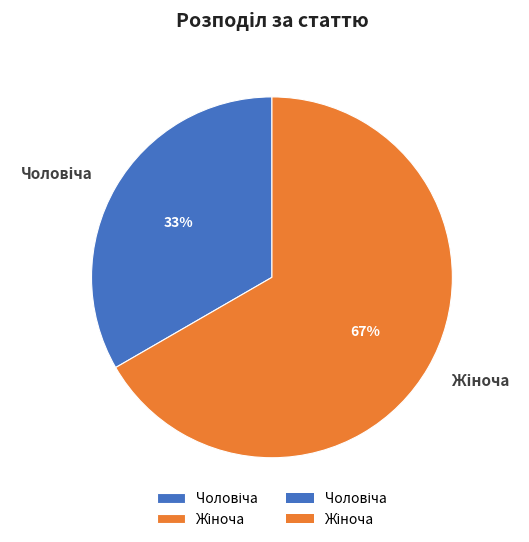

Is there a majority slice in this chart?

Yes